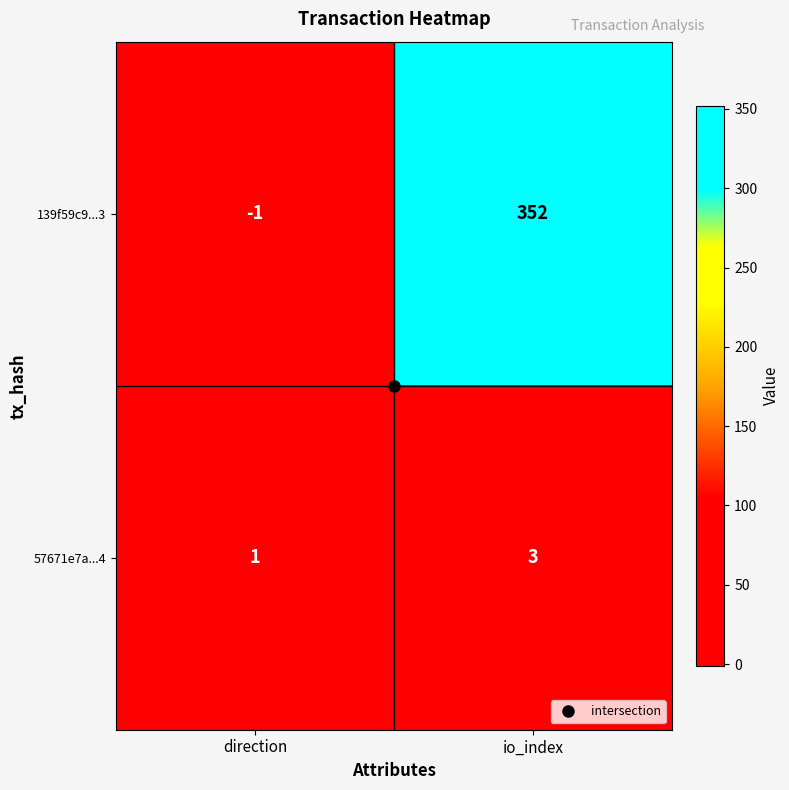

Rank the series at direction from highest to lowest value.

57671e7a...4, 139f59c9...3